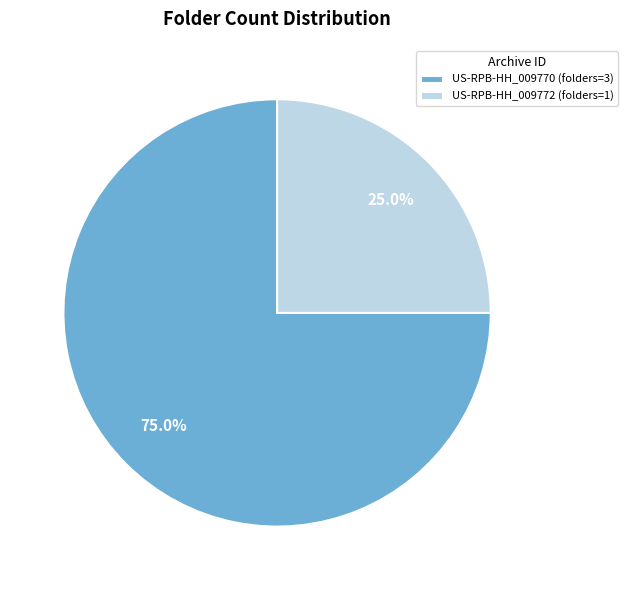

Is it true that US-RPB-HH_009772 is 38% of the pie?

False